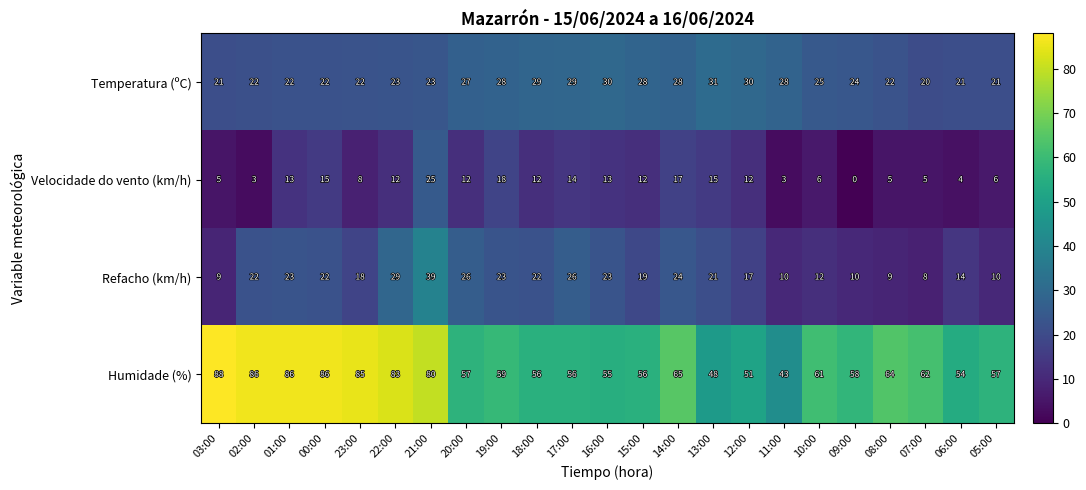

What is the maximum value shown in the chart?

88